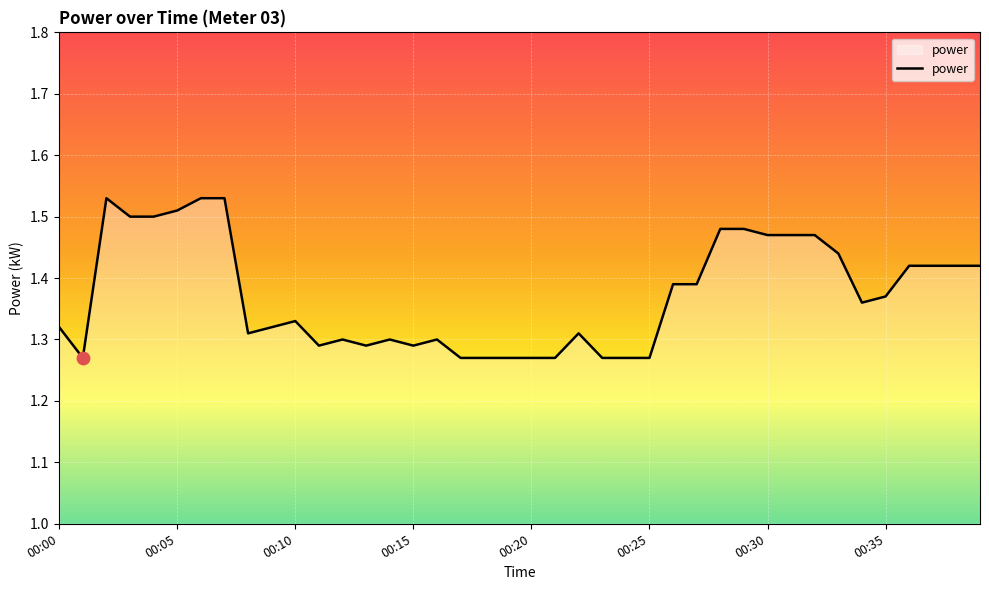

What is the difference between the maximum and minimum values?

0.3